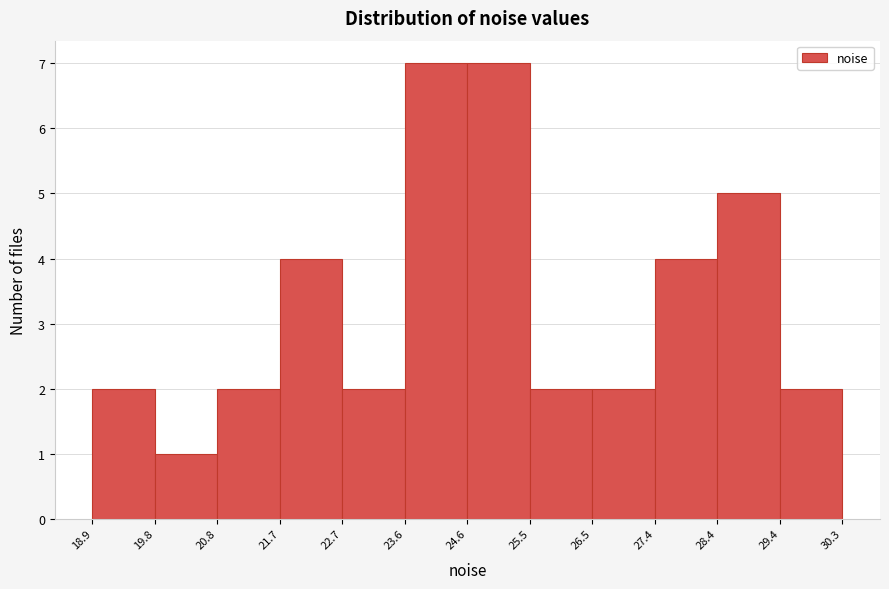

How tall is the bar that spans 24.6 to 25.5 on the x-axis? The values are not printed on the chart, so give them approximately, as read against the axis.

7